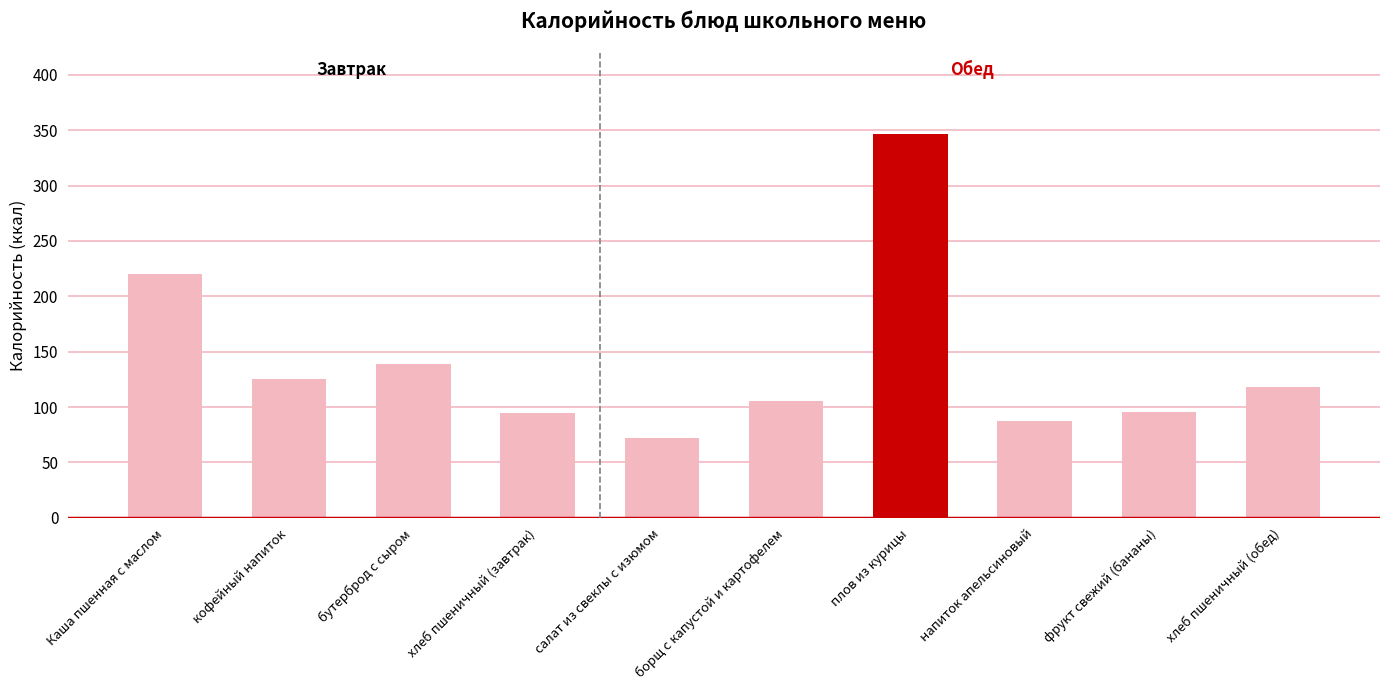

Where is the data nearest to the value 209?

Каша пшенная с маслом